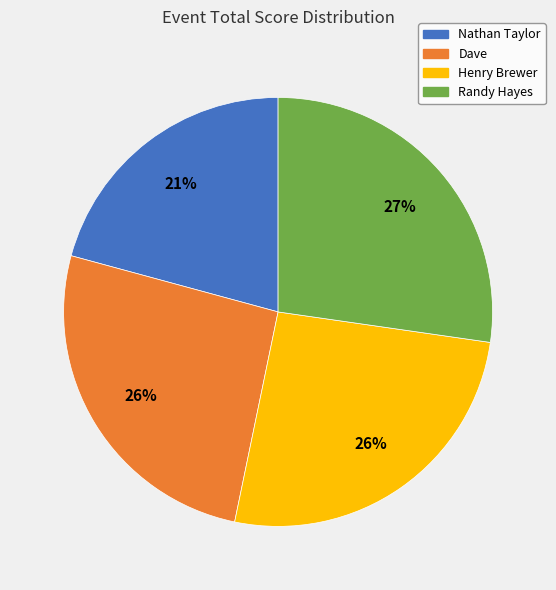

True or false: Nathan Taylor accounts for 21% of the total.

True